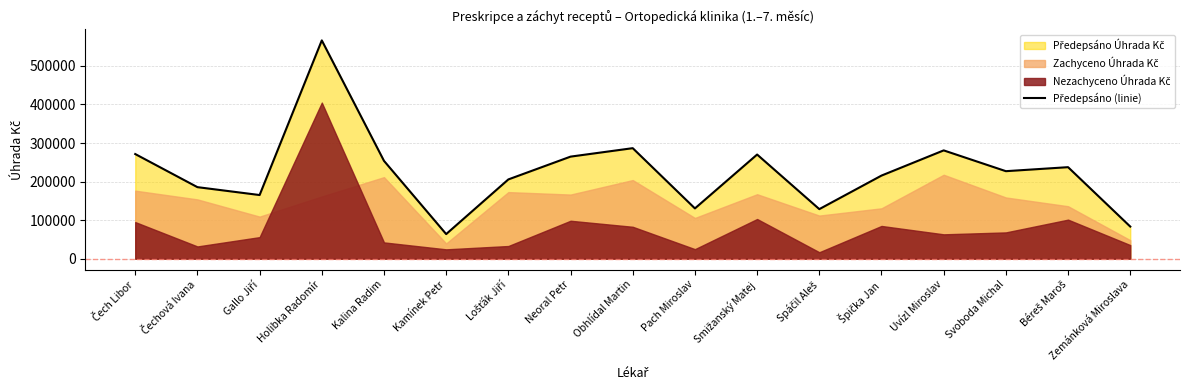

Rank the categories by value from highest to lowest.

Holibka Radomír, Obhlídal Martin, Uvízl Miroslav, Čech Libor, Smižanský Matej, Neoral Petr, Kalina Radim, Béreš Maroš, Svoboda Michal, Špička Jan, Lošťák Jiří, Čechová Ivana, Gallo Jiří, Pach Miroslav, Spáčil Aleš, Zemánková Miroslava, Kamínek Petr